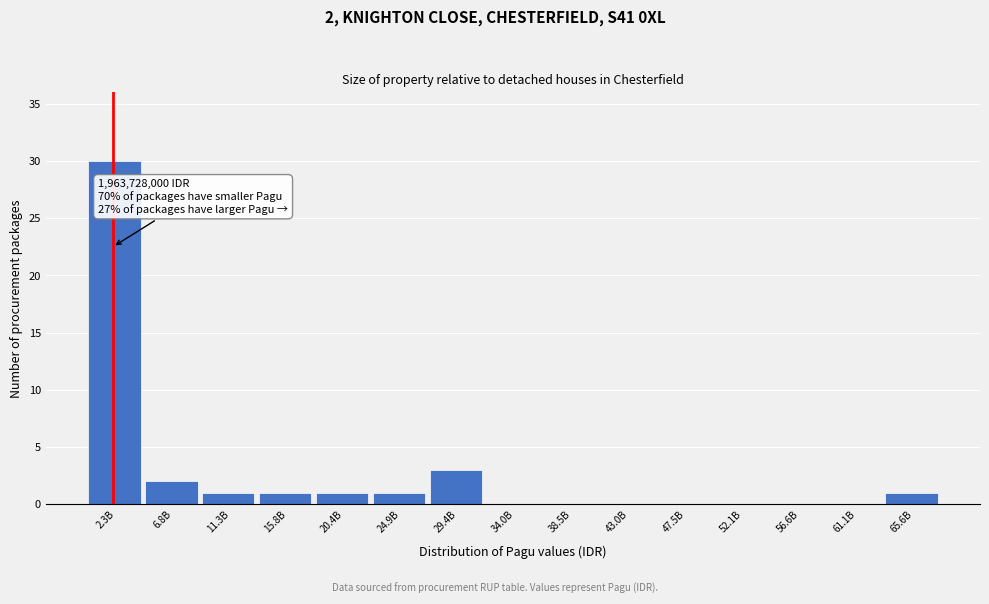

Reading right to left, transcribe all the data shown in this chart.

65.6B=1	61.1B=0	56.6B=0	52.1B=0	47.5B=0	43.0B=0	38.5B=0	34.0B=0	29.4B=3	24.9B=1	20.4B=1	15.8B=1	11.3B=1	6.8B=2	2.3B=30